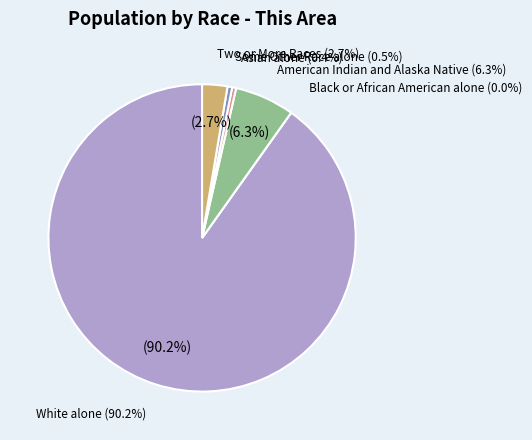

To the nearest percent, what is the average slice percentage?

17%